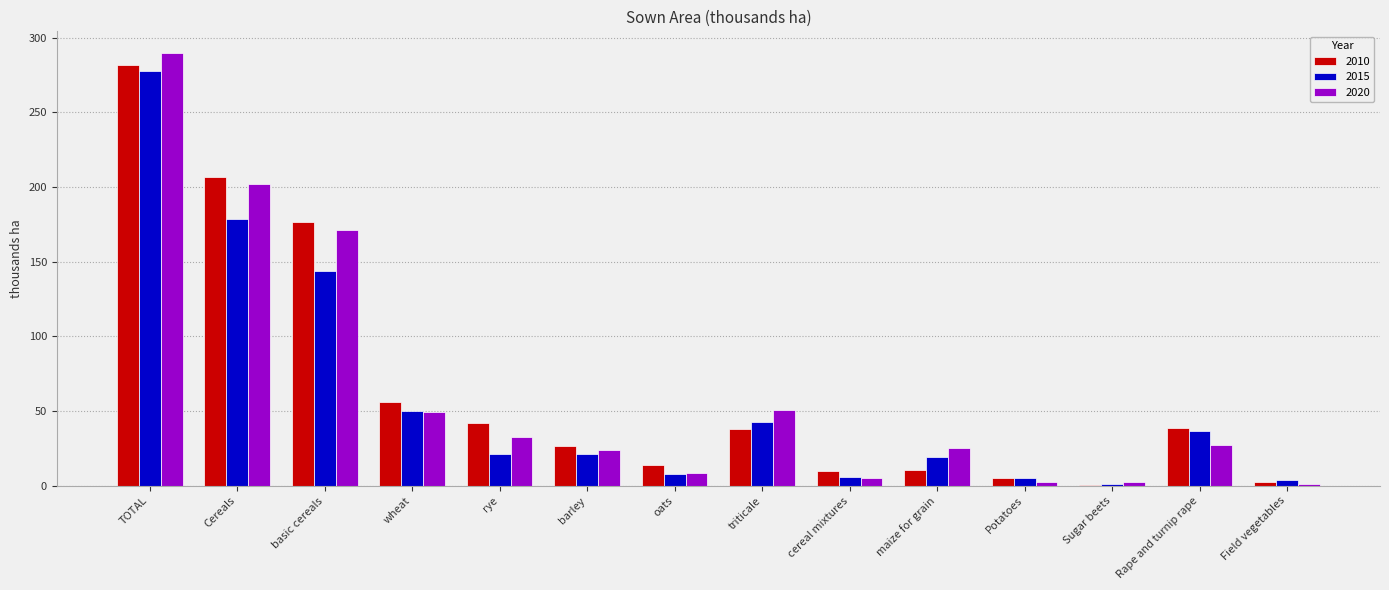

What is the total value across all series at rye?

96.6